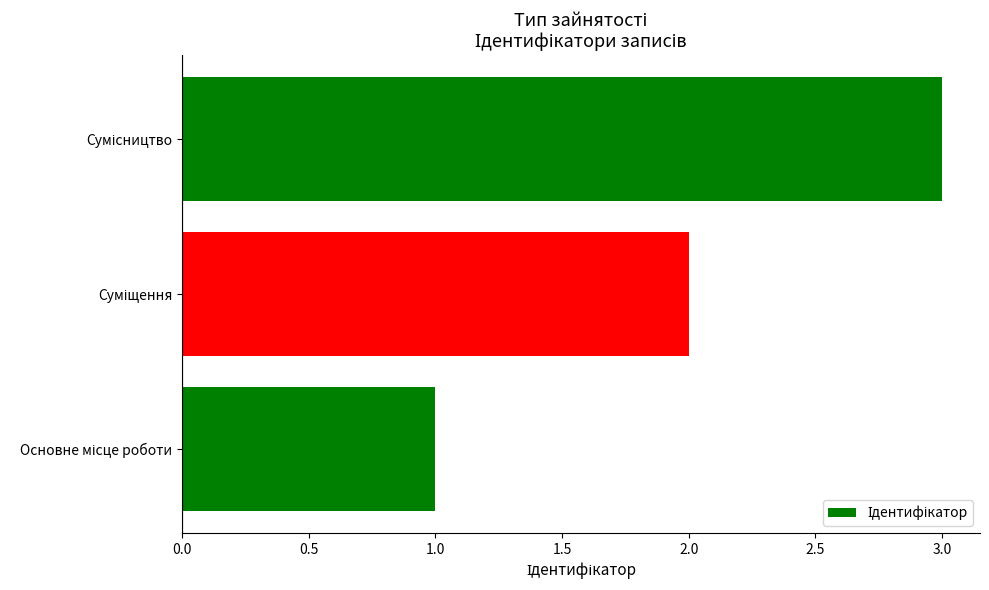

What is the maximum value shown in the chart?

3